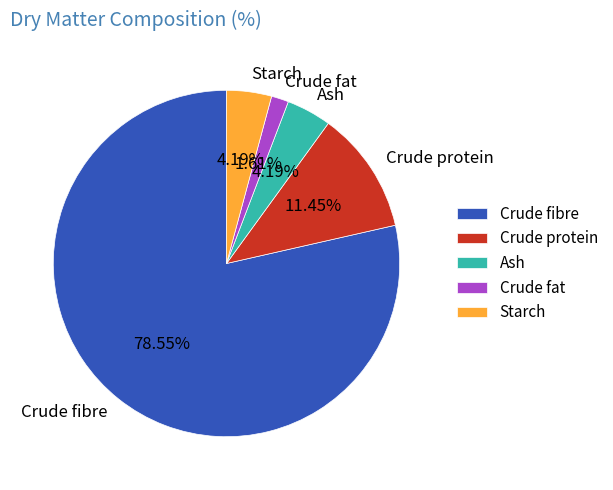

How much of the chart is everything except Crude protein?

88.5%